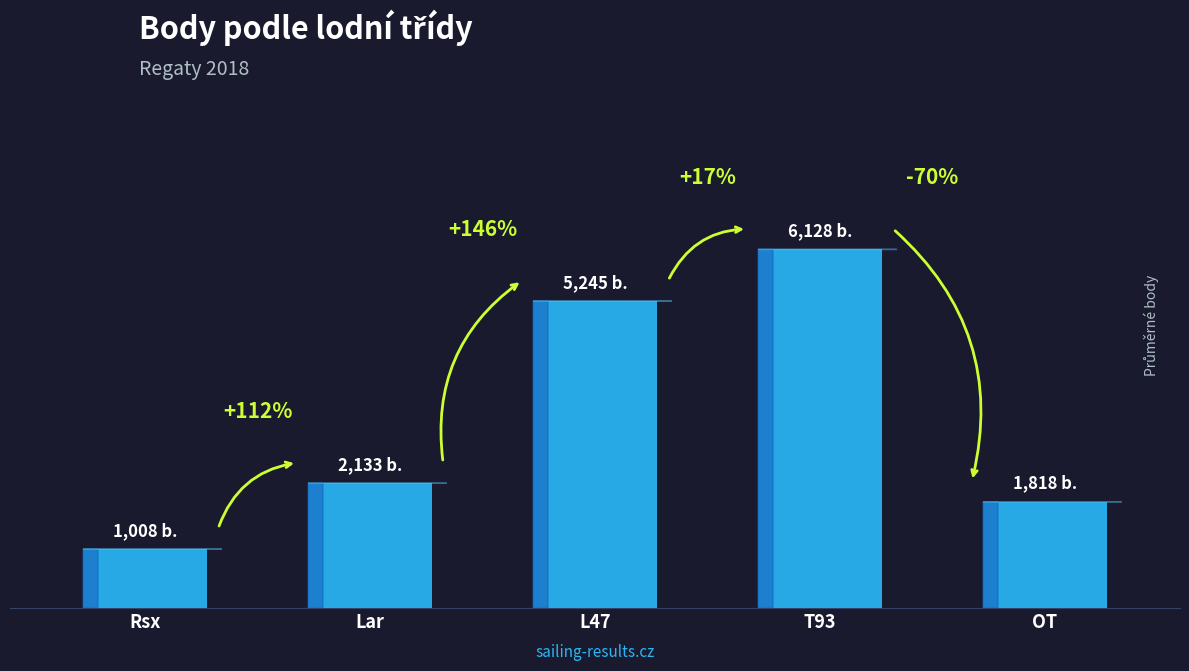

True or false: the data shows 3032 at Lar.

False